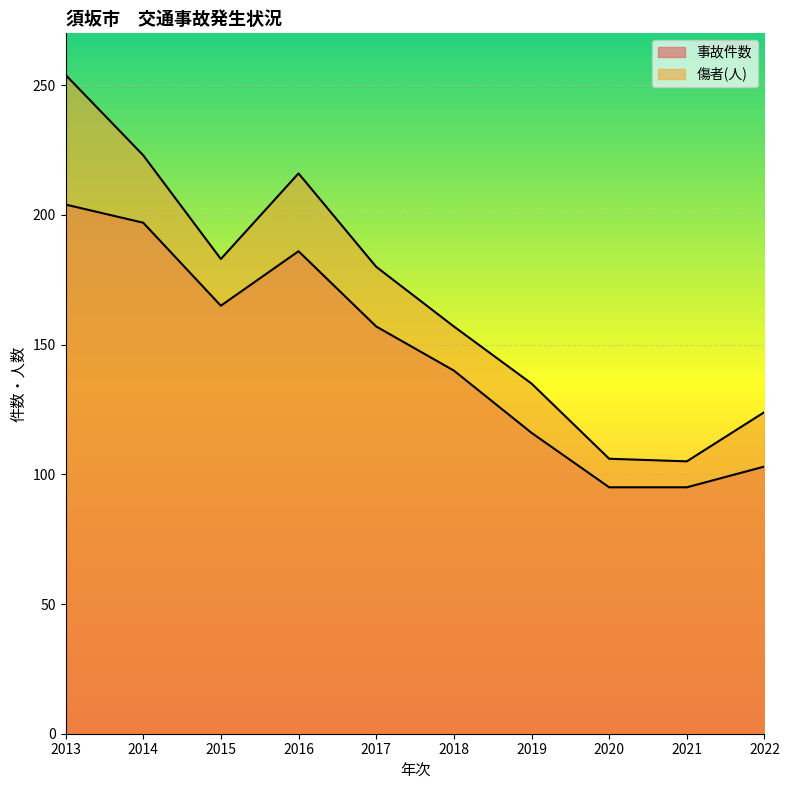

Reading left to right, transcribe all the data shown in this chart.

事故件数: 2013=204	2014=197	2015=165	2016=186	2017=157	2018=140	2019=116	2020=95	2021=95	2022=103
傷者(人): 2013=254	2014=223	2015=183	2016=216	2017=180	2018=157	2019=135	2020=106	2021=105	2022=124